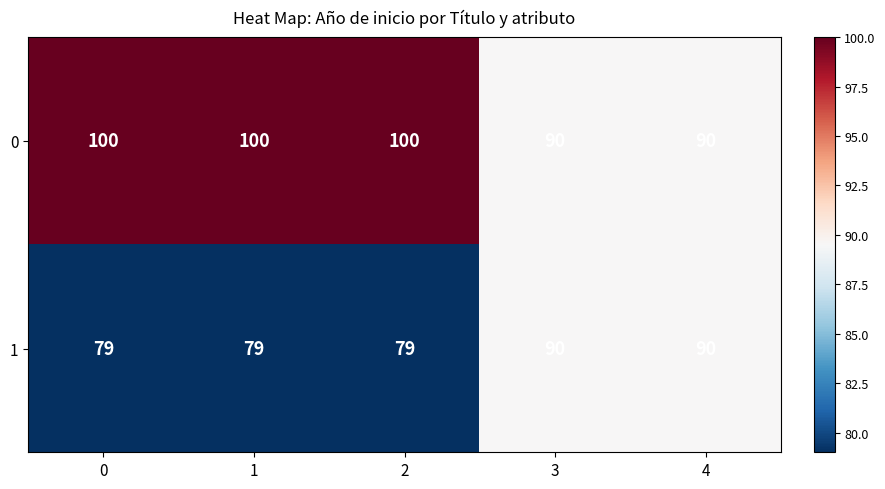

What is the highest value of the 1 series?

90